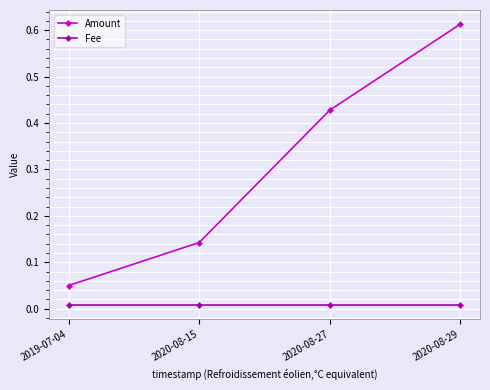

True or false: Amount and Fee intersect in this chart.

False